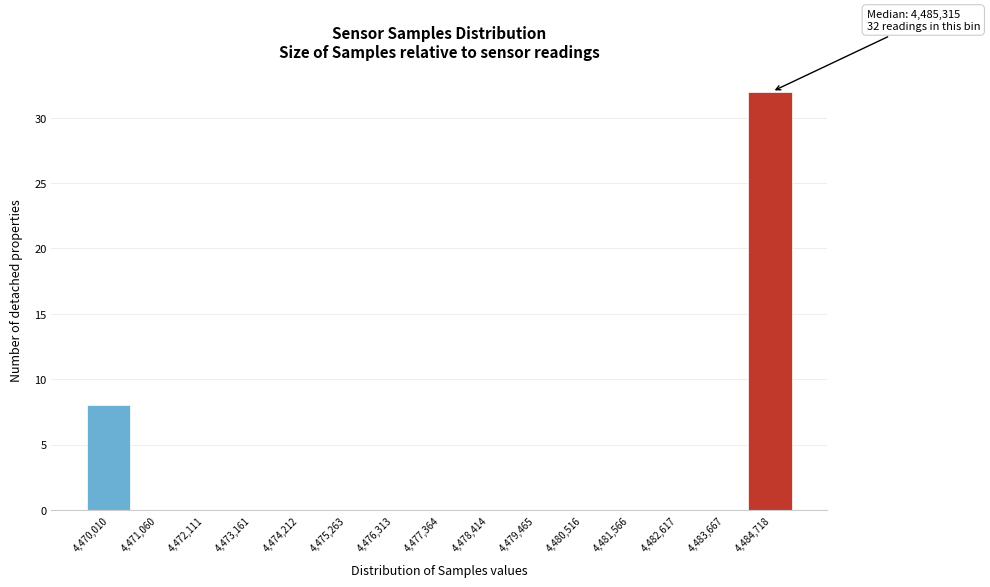

Reading left to right, extract all data points from this chart.

4,470,010=8	4,471,060=0	4,472,111=0	4,473,161=0	4,474,212=0	4,475,263=0	4,476,313=0	4,477,364=0	4,478,414=0	4,479,465=0	4,480,516=0	4,481,566=0	4,482,617=0	4,483,667=0	4,484,718=32